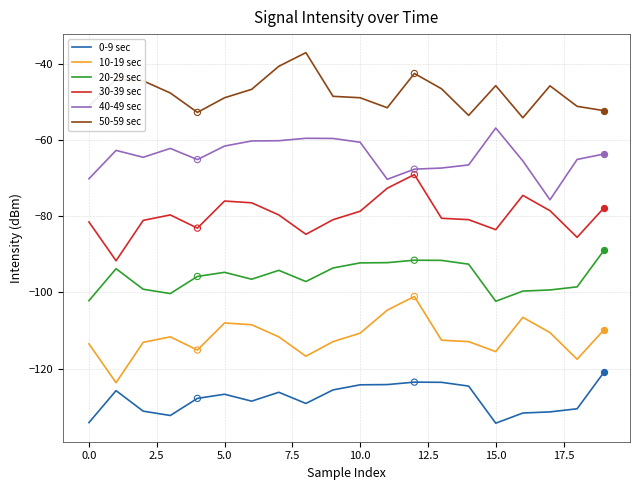

What is the maximum value for 30-39 sec?

-69.1